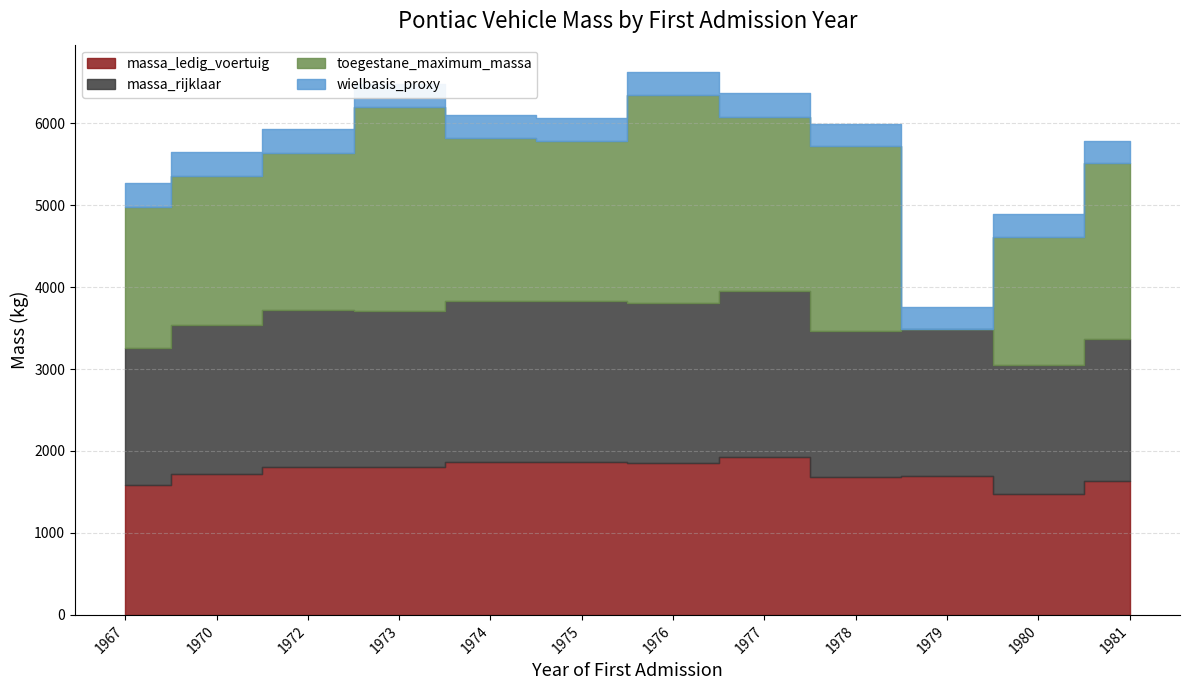

At how many categories does at least one series exceed 1805?

9